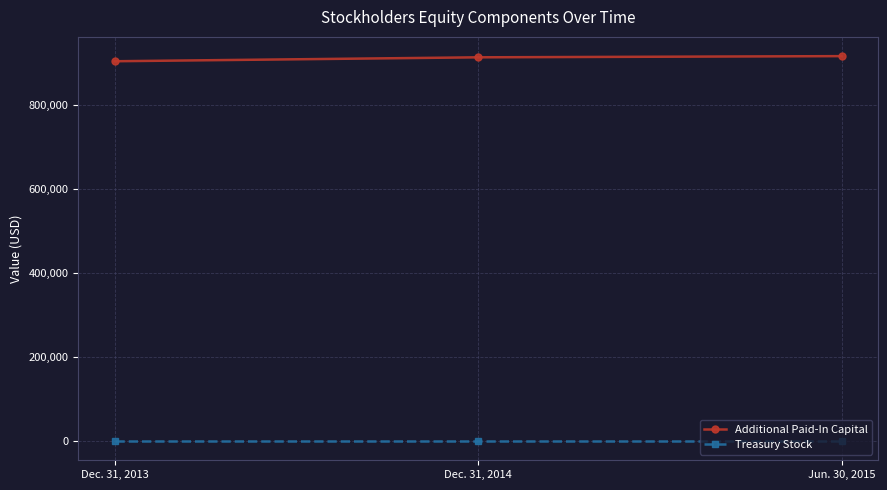

Is the value of Additional Paid-In Capital at Dec. 31, 2013 greater than the value of Treasury Stock at Dec. 31, 2013?

Yes